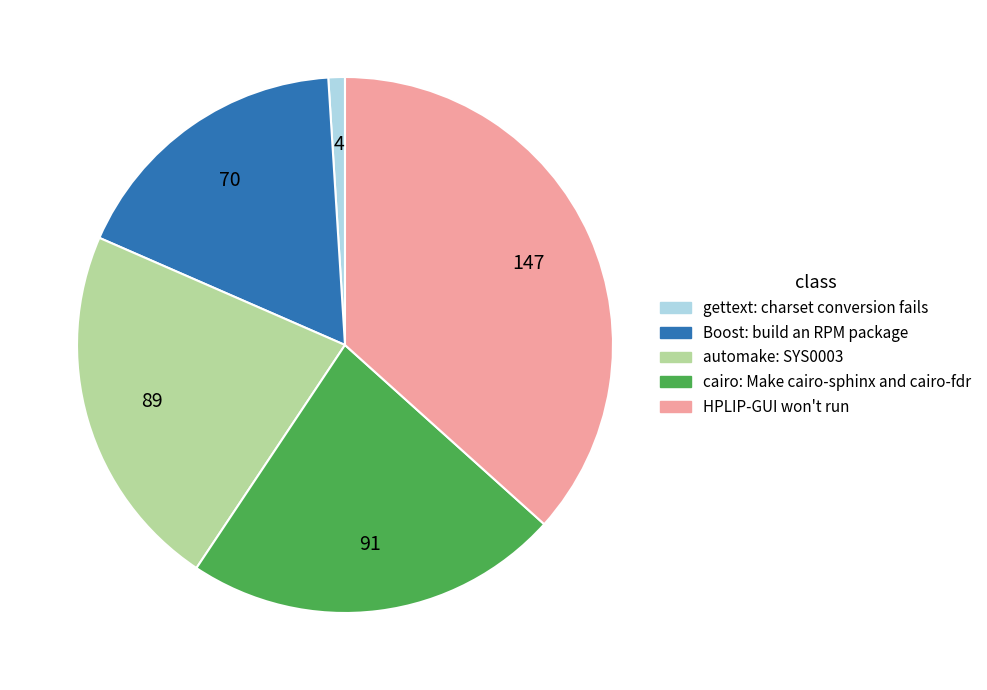

How many slices are in this pie chart?

5